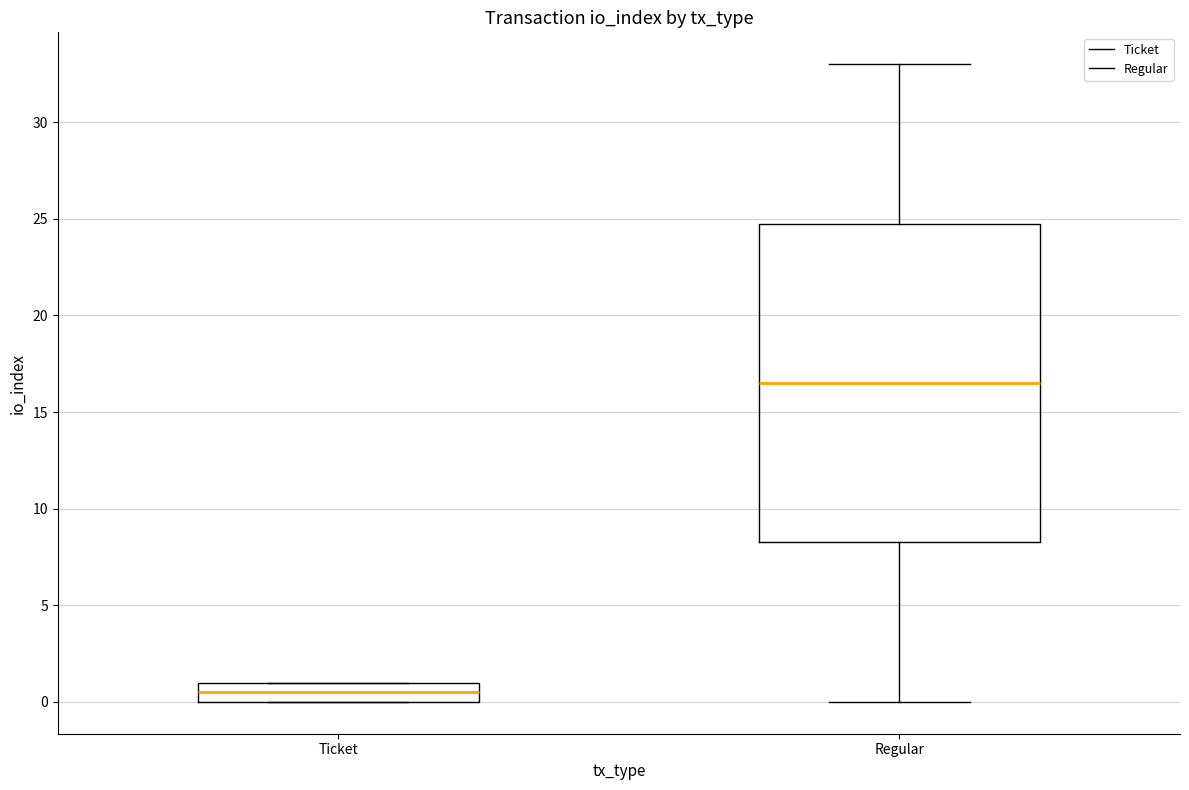

Which box is the tallest, from its lower edge to its upper edge?

Regular